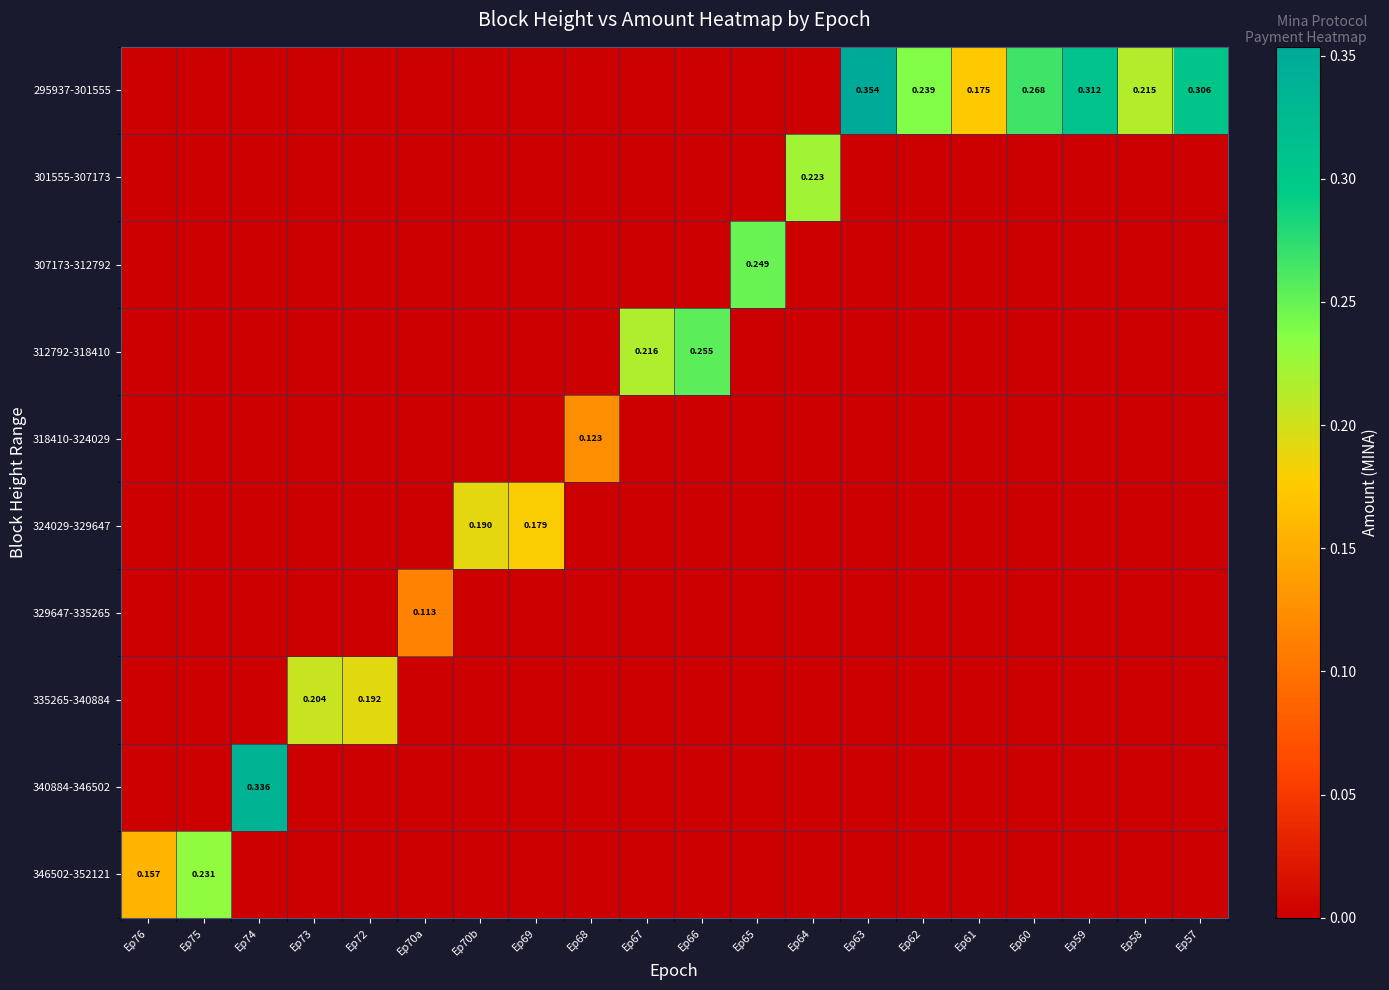

What is the total value across all series at Ep58?

0.2